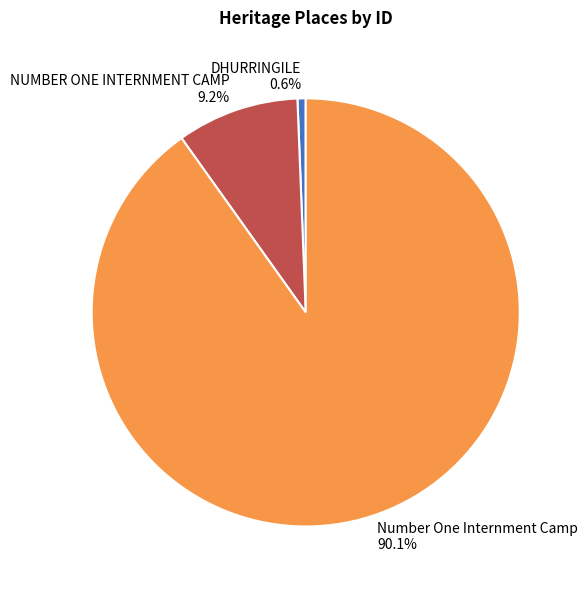

Does NUMBER ONE INTERNMENT CAMP represent more than half of the total?

No